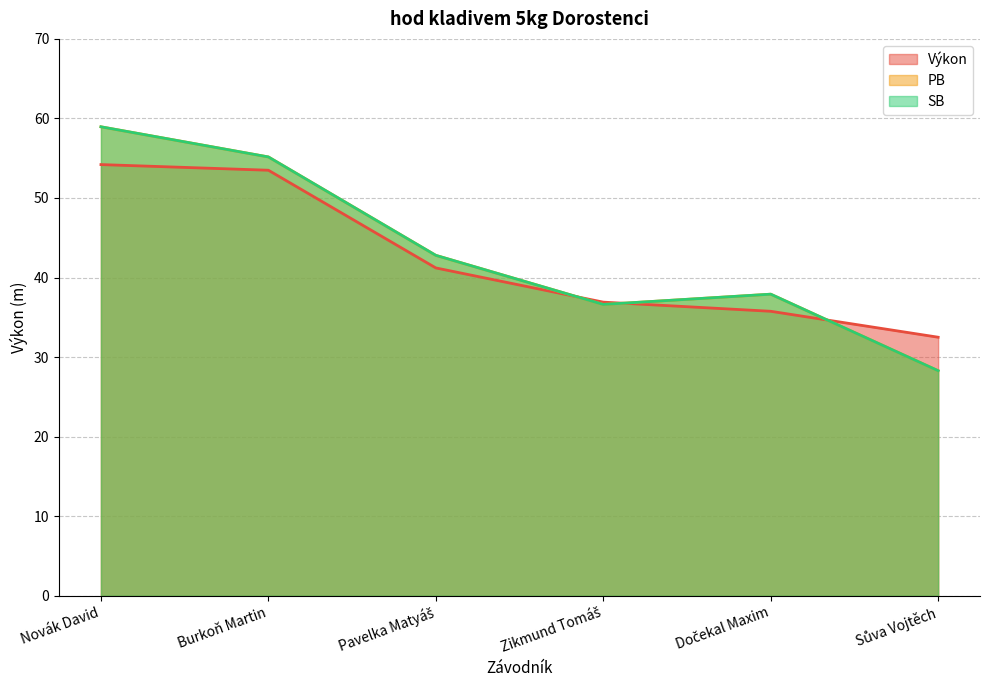

How many values in the PB series are below 42?

3